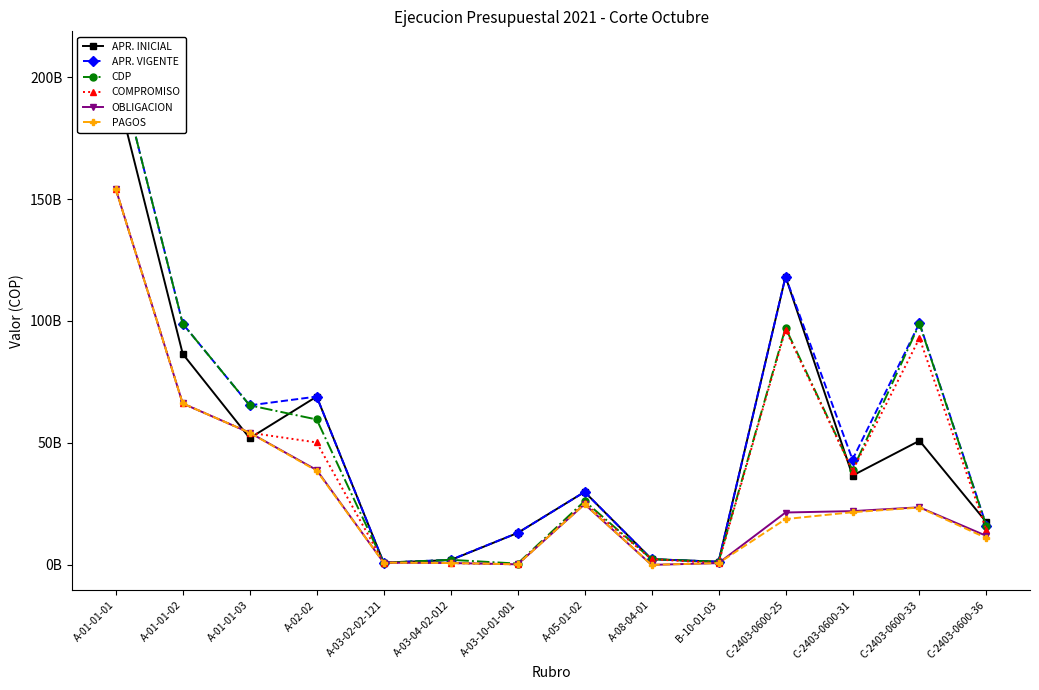

What is the value of the COMPROMISO point at the 4th from the left?

50190311084.9